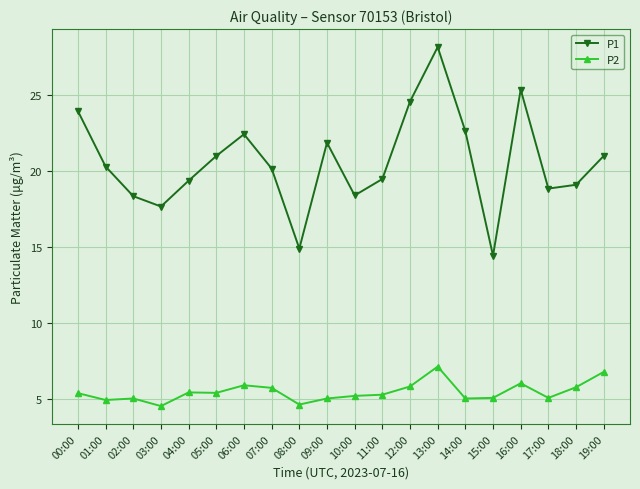

Which series changed the most between 04:00 and 15:00?

P1